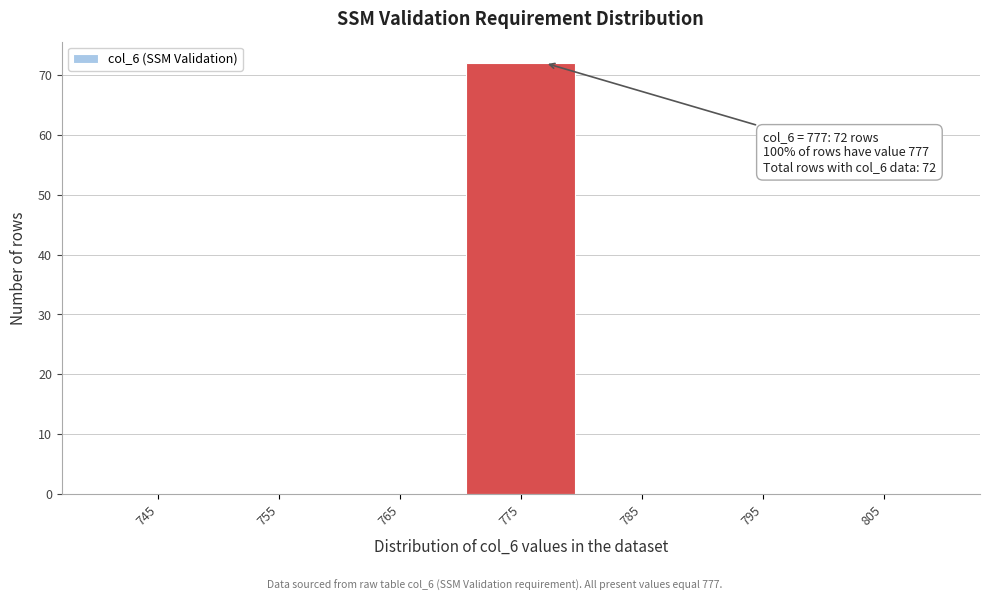

Which range on the x-axis has the tallest bar?

770 to 780